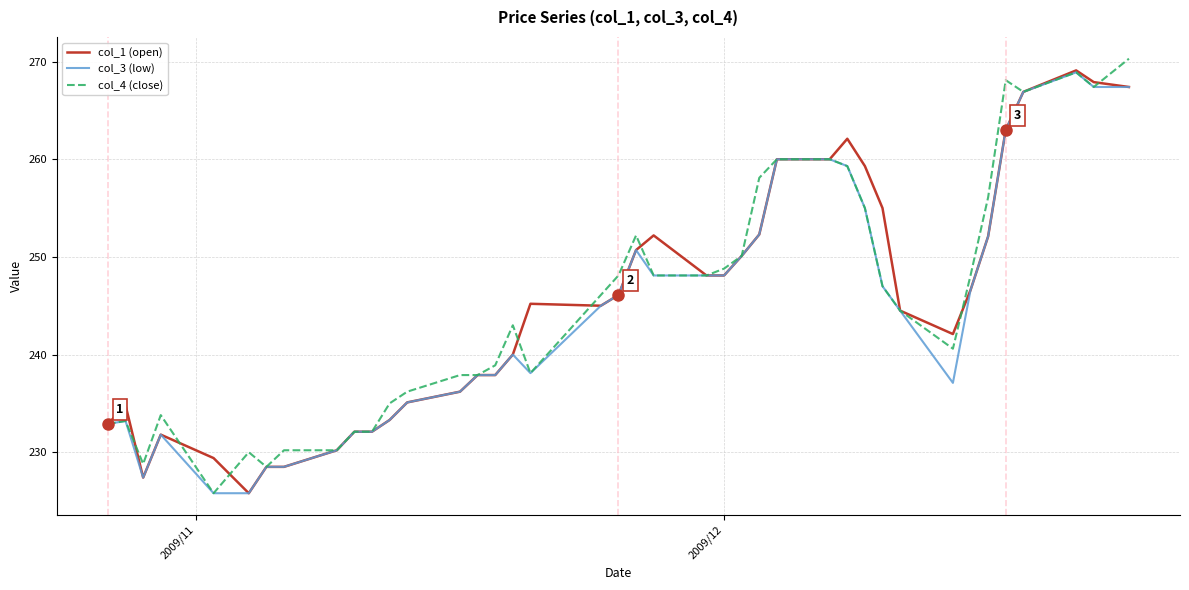

What is the smallest value displayed?

225.8